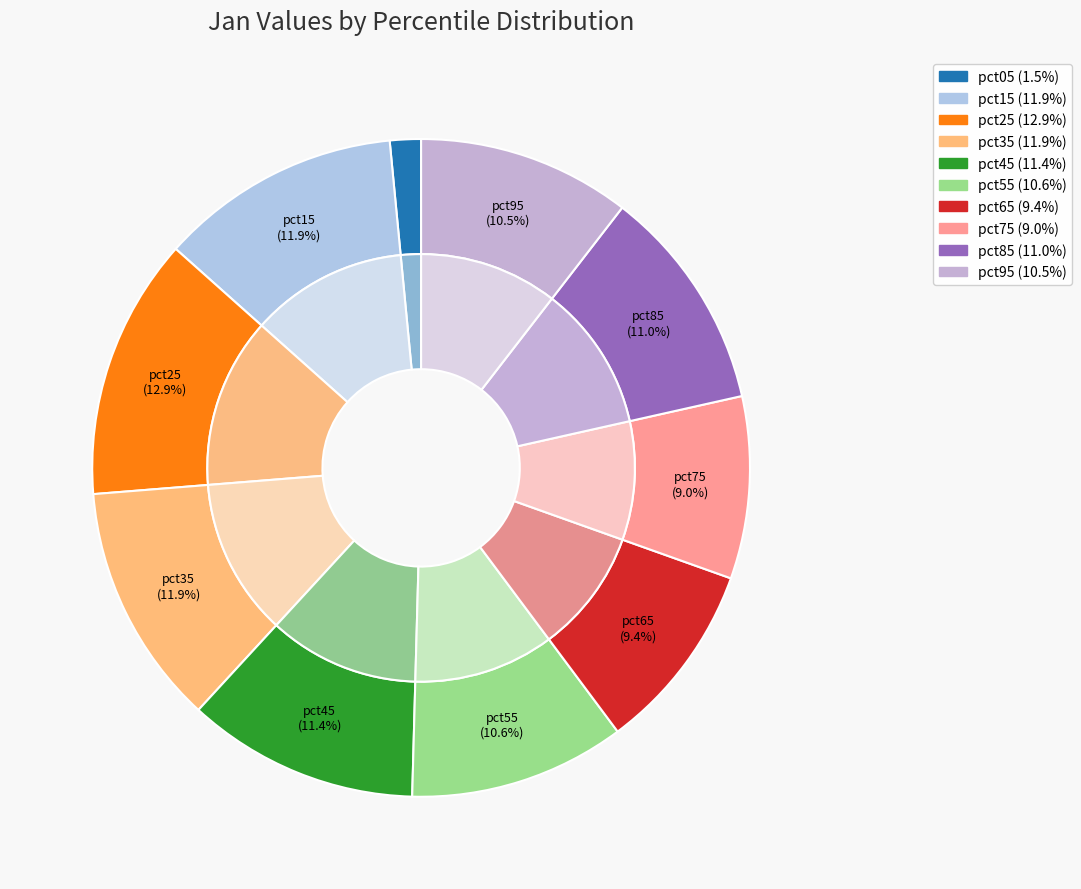

To the nearest percent, what is the average slice percentage?

10%